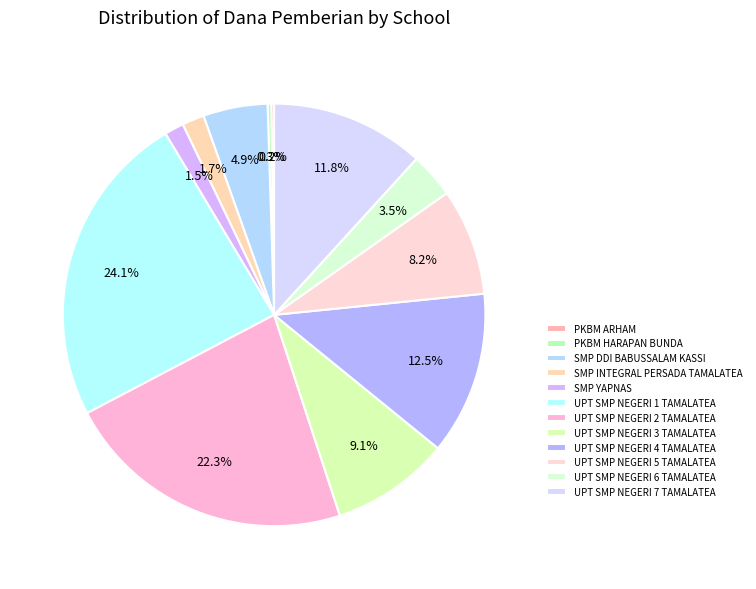

Which category has the smallest portion of the pie?

PKBM ARHAM